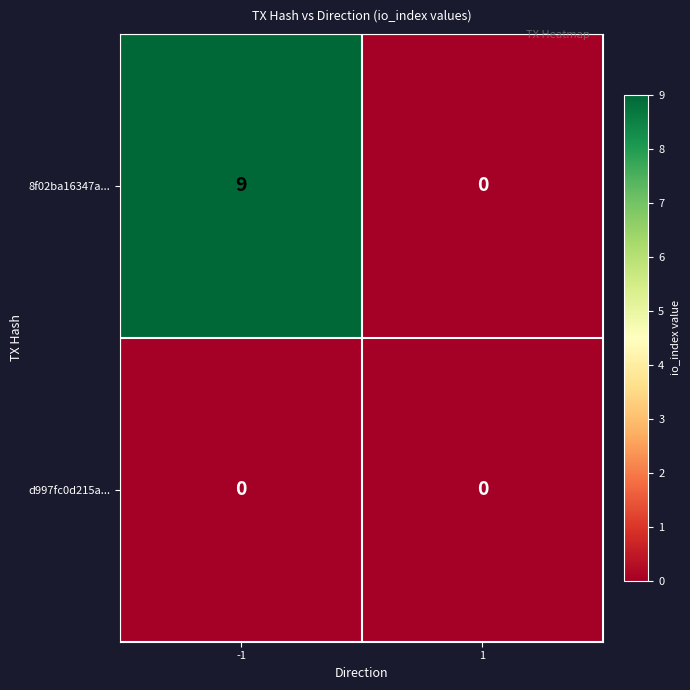

At which category is the sum across all series the highest?

-1